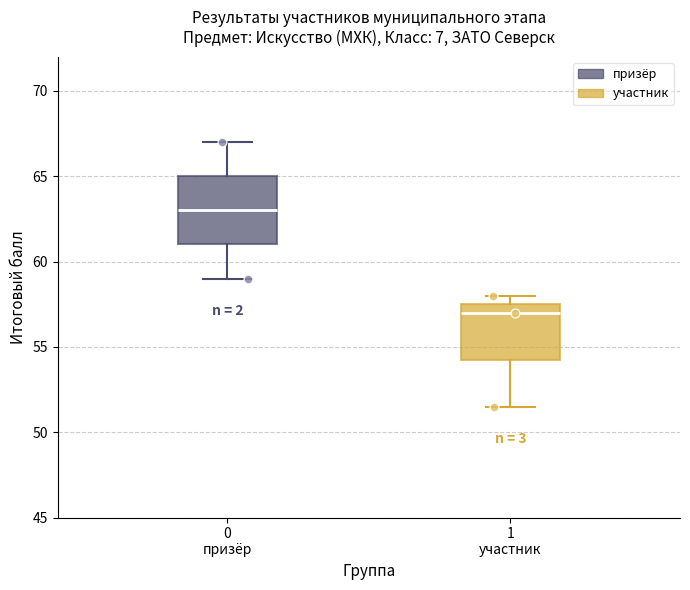

Comparing the boxes themselves (not the whiskers), which one is the tallest?

0 призёр